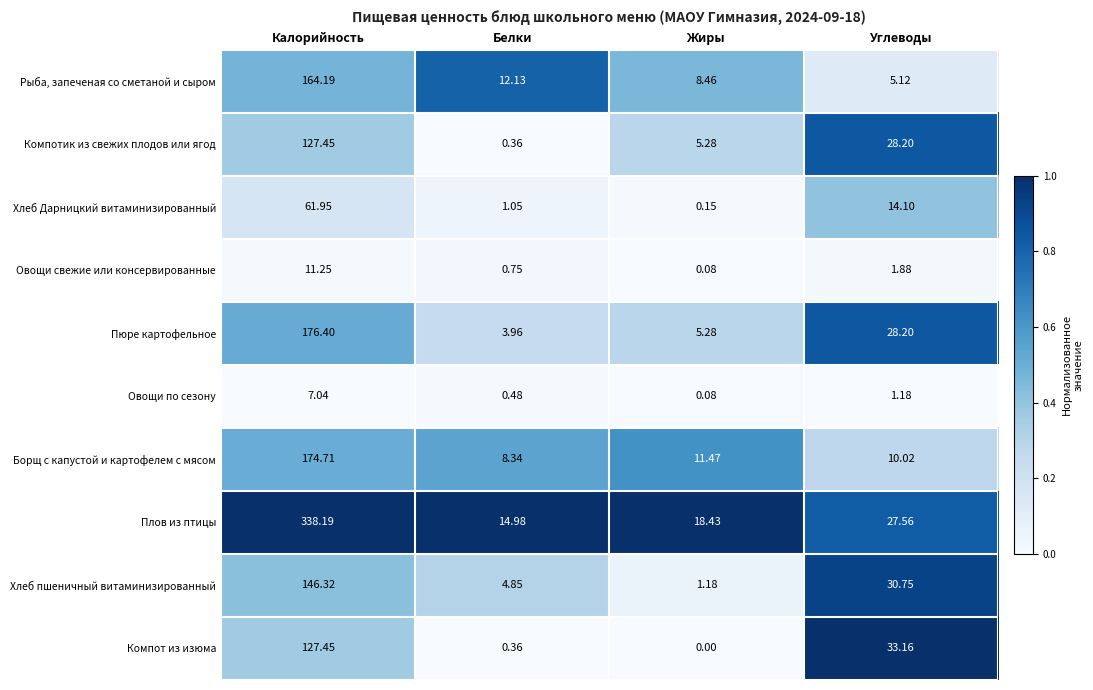

Between Белки and Углеводы, which series saw the biggest shift?

Компот из изюма